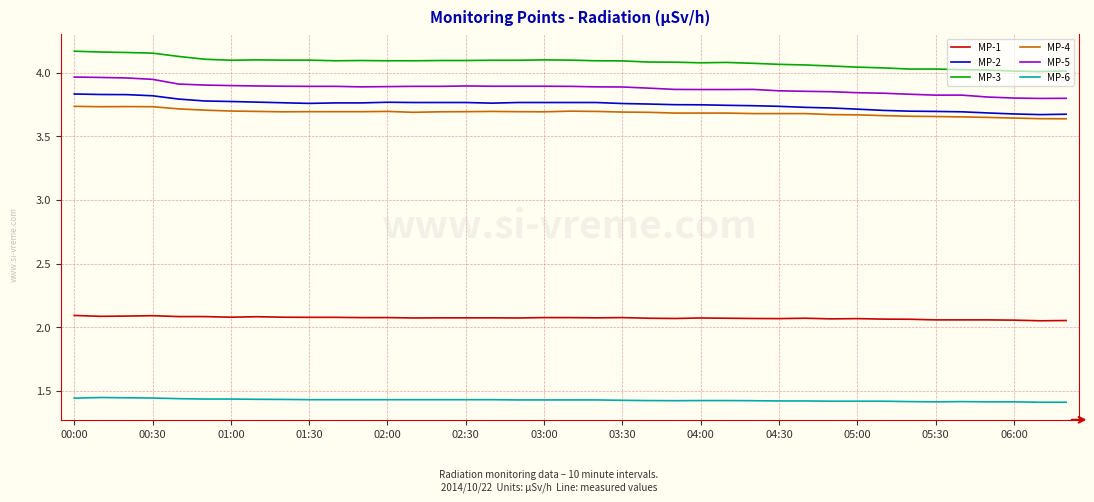

True or false: MP-1 and MP-6 cross at least once.

False